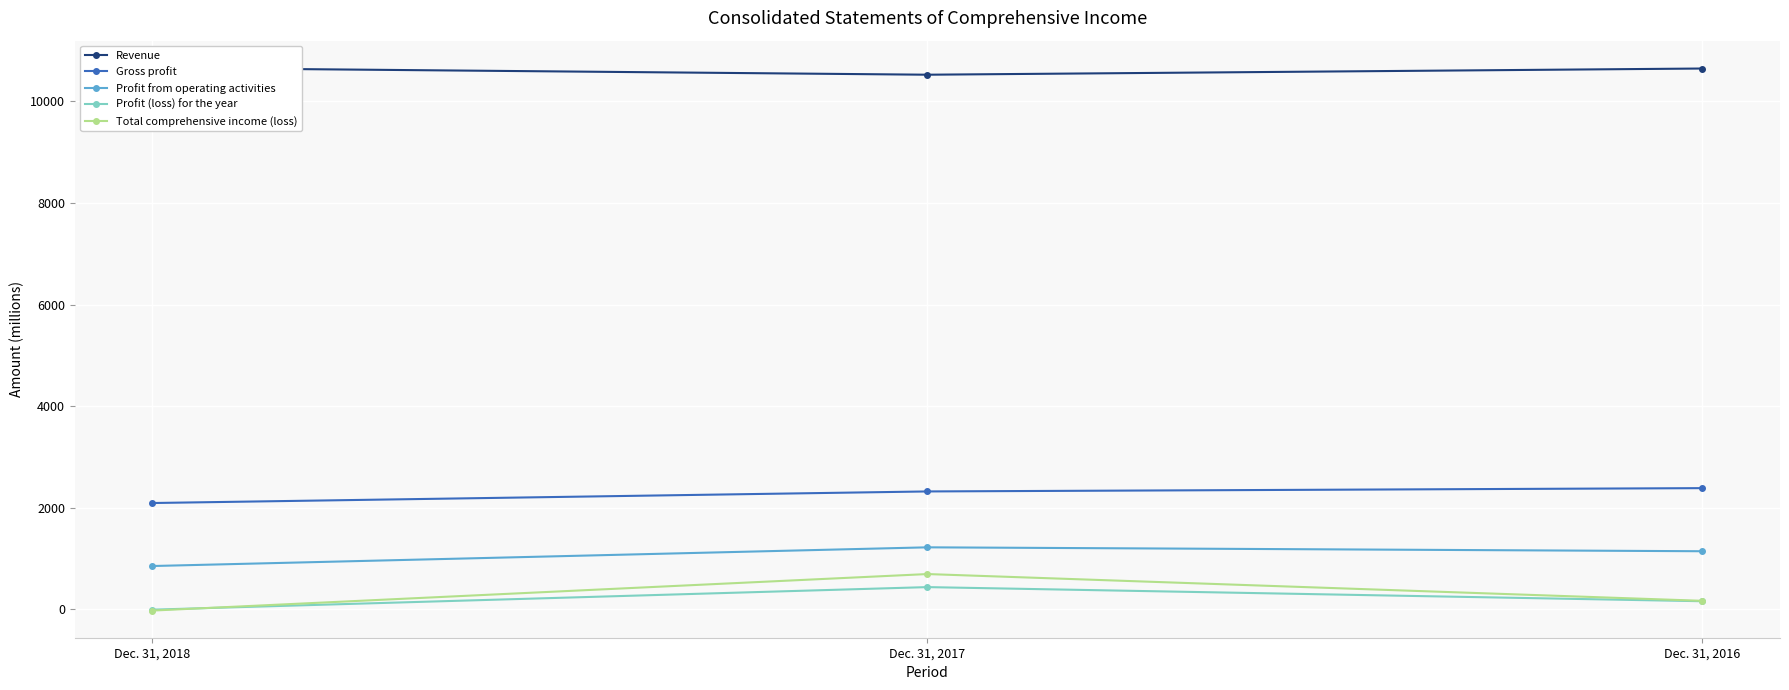

Is this an area chart (filled region under the line)?

No